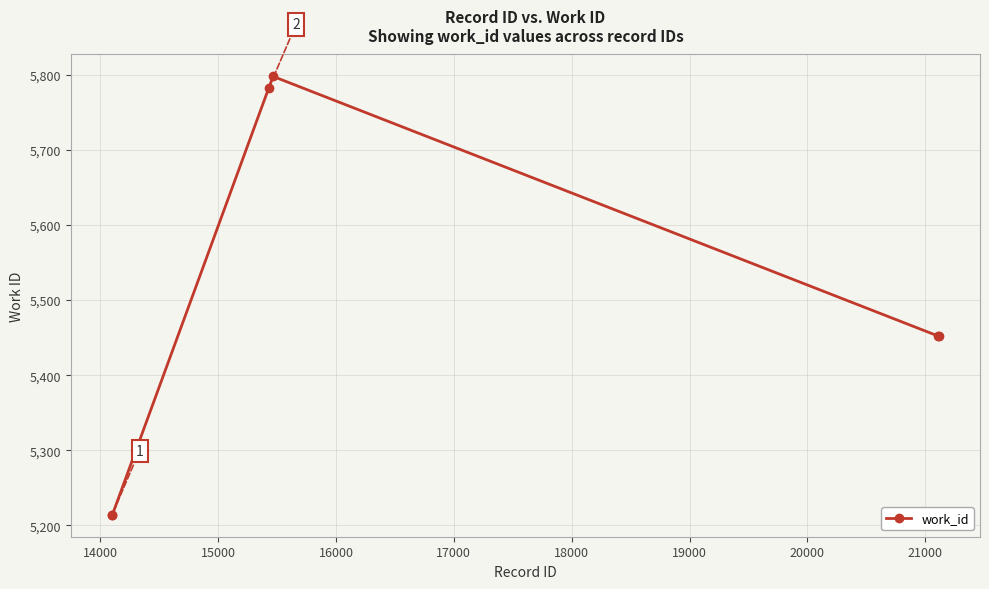

What is the difference between the maximum and minimum values?

584